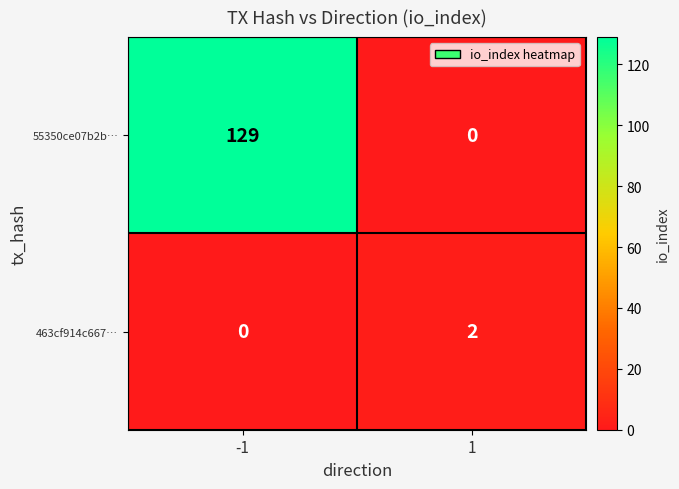

Read the 55350ce07b2b… value at -1.

129